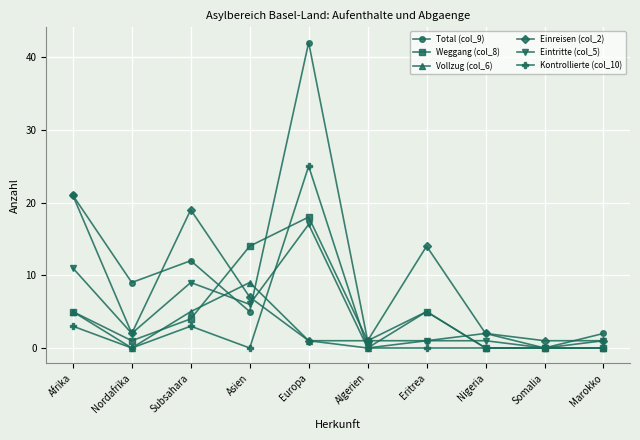

What is the difference between the maximum and second lowest values in the Einreisen (col_2) series?

20